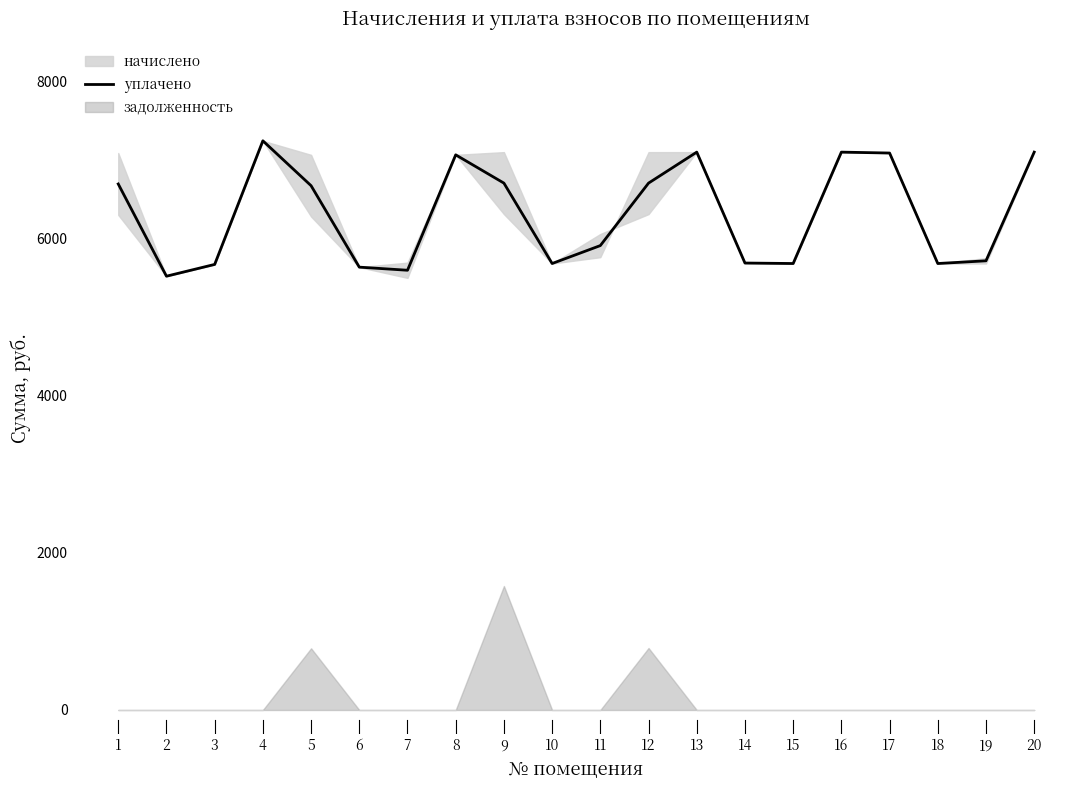

Which category has the lowest value across all series?

2